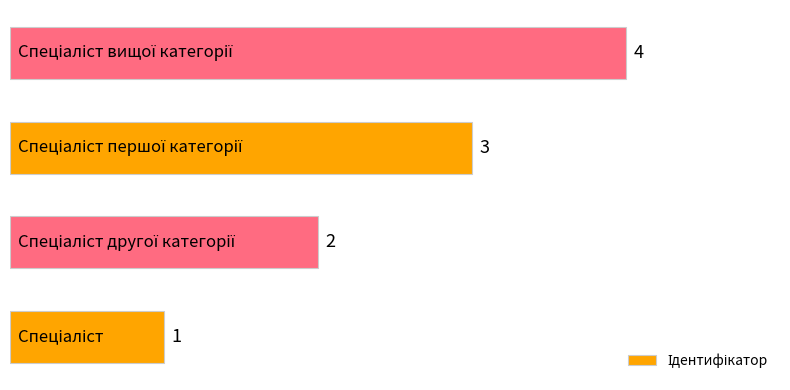

How many categories are shown in the chart?

4